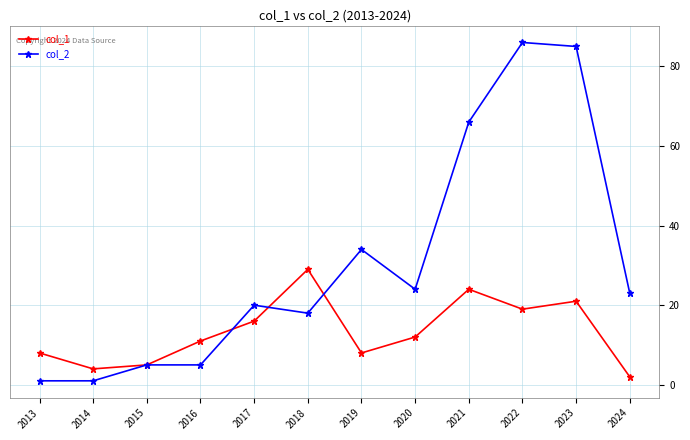

At which label does col_2 reach its peak?

2022